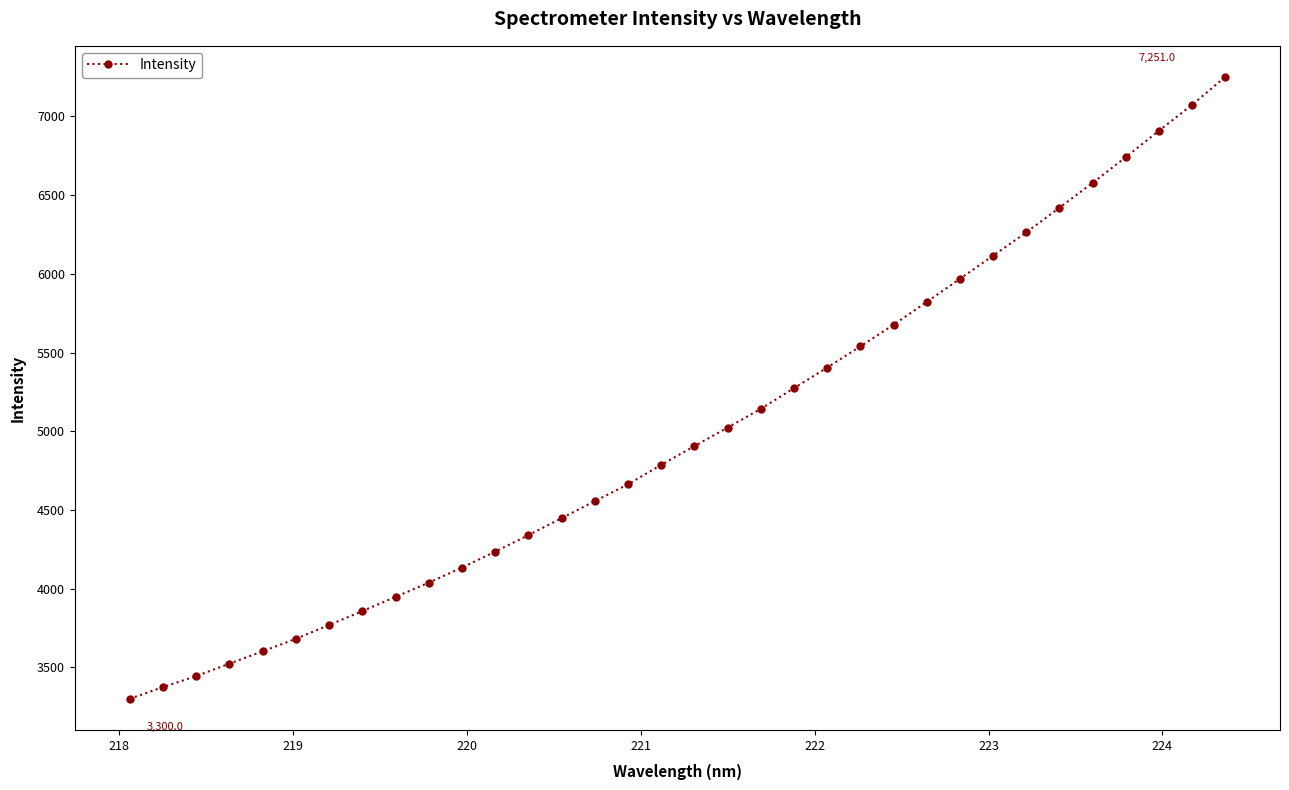

What is the value of the 4th point from the left?

3523.3